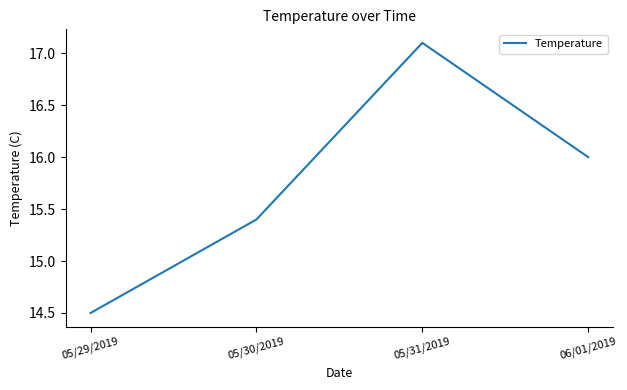

What is the smallest value displayed?

14.5